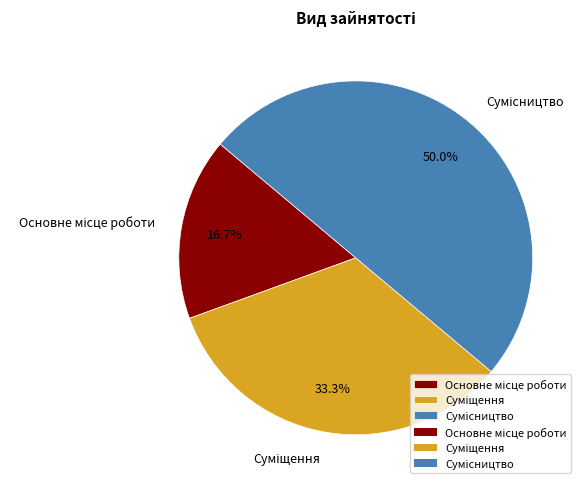

How many segments does this pie chart have?

3